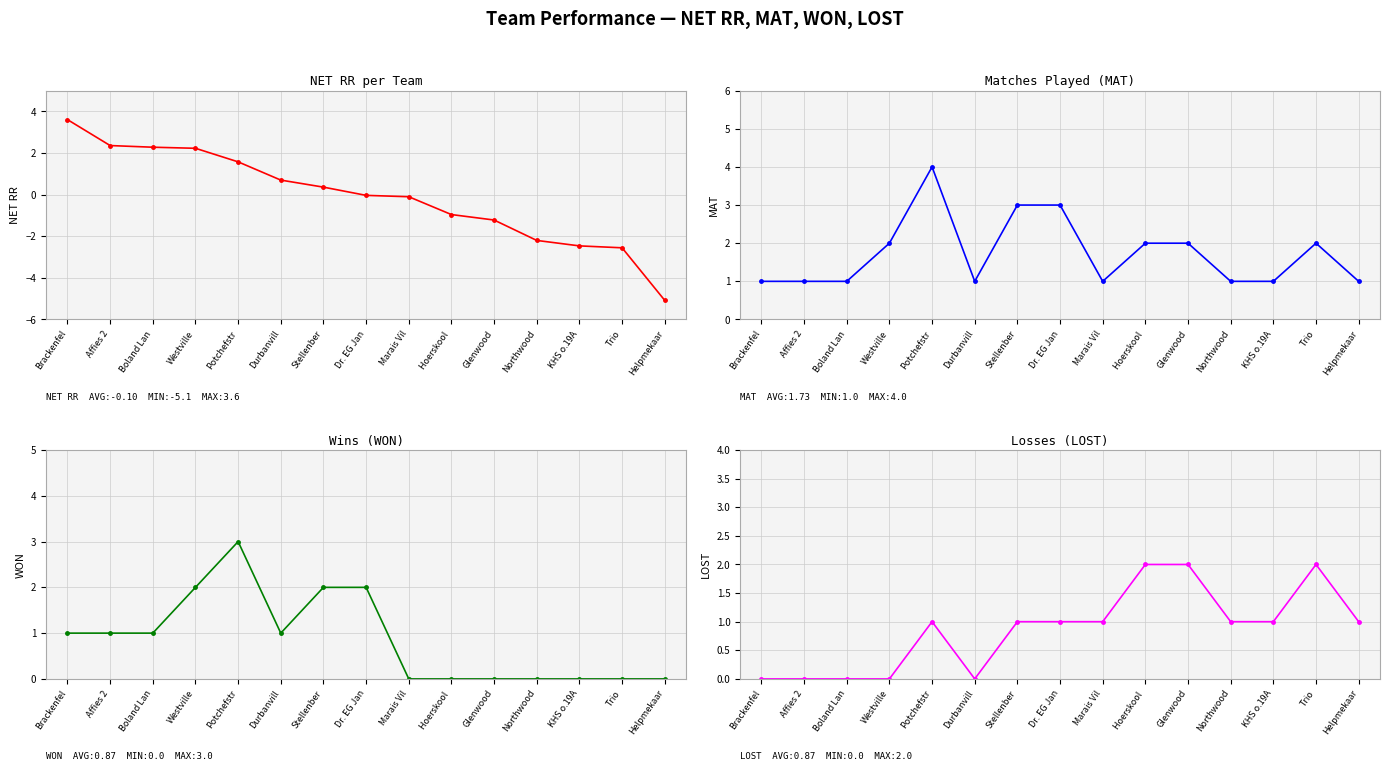

How many negative values does the NET RR series have?

8